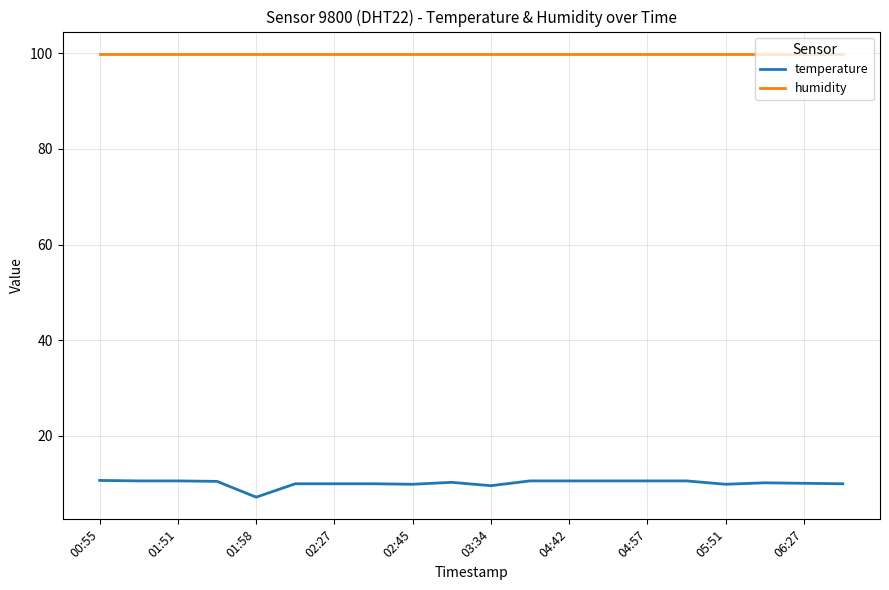

Rank the series by their maximum value, from highest to lowest.

humidity, temperature